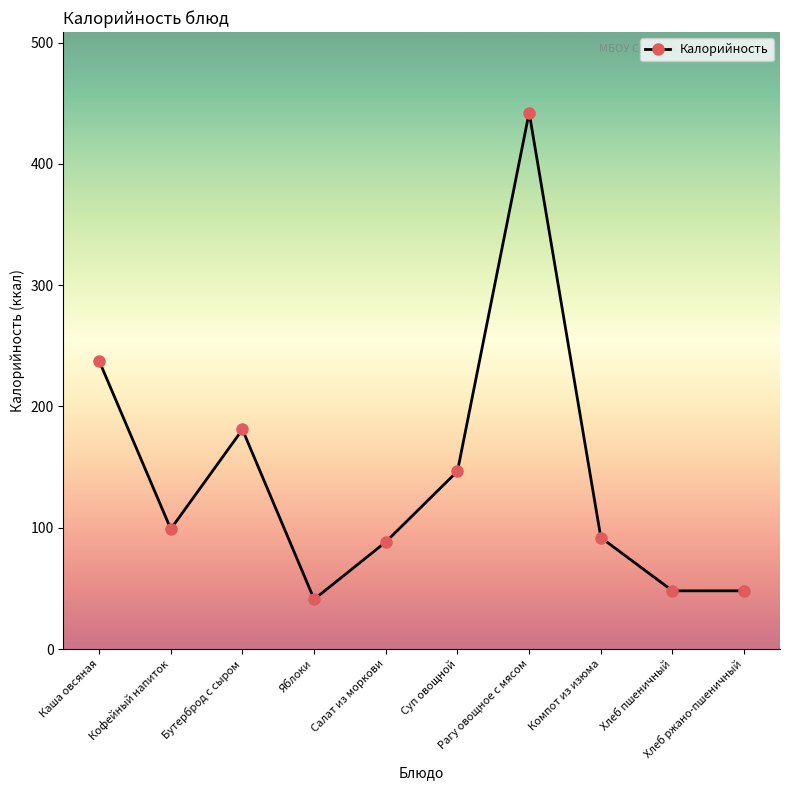

How many lines are shown in the chart?

1